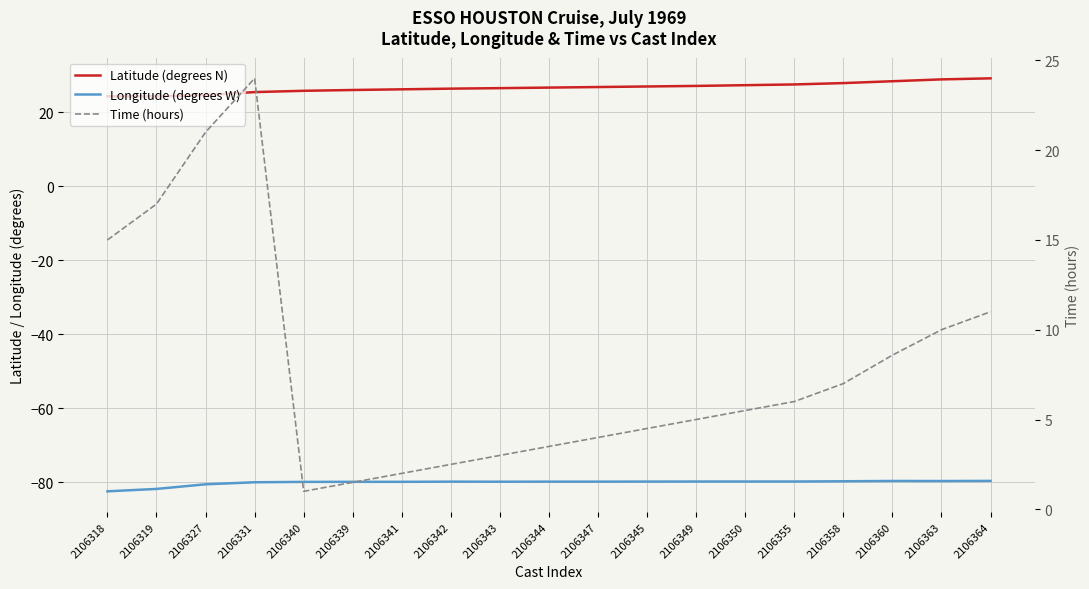

What is the difference between the Latitude (degrees N) values at 2106360 and 2106342?

2.0